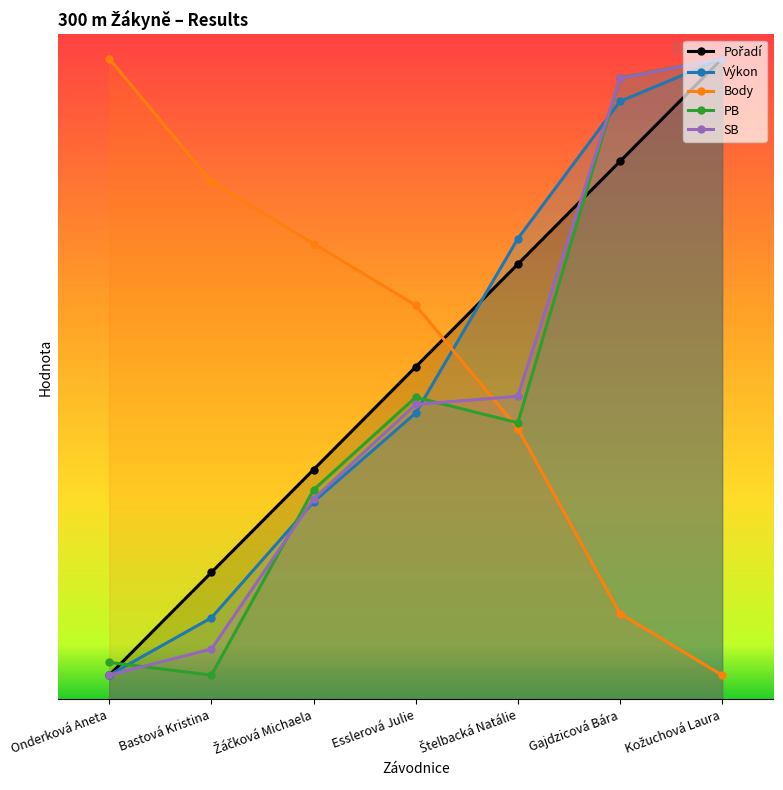

How many lines are shown in the chart?

5